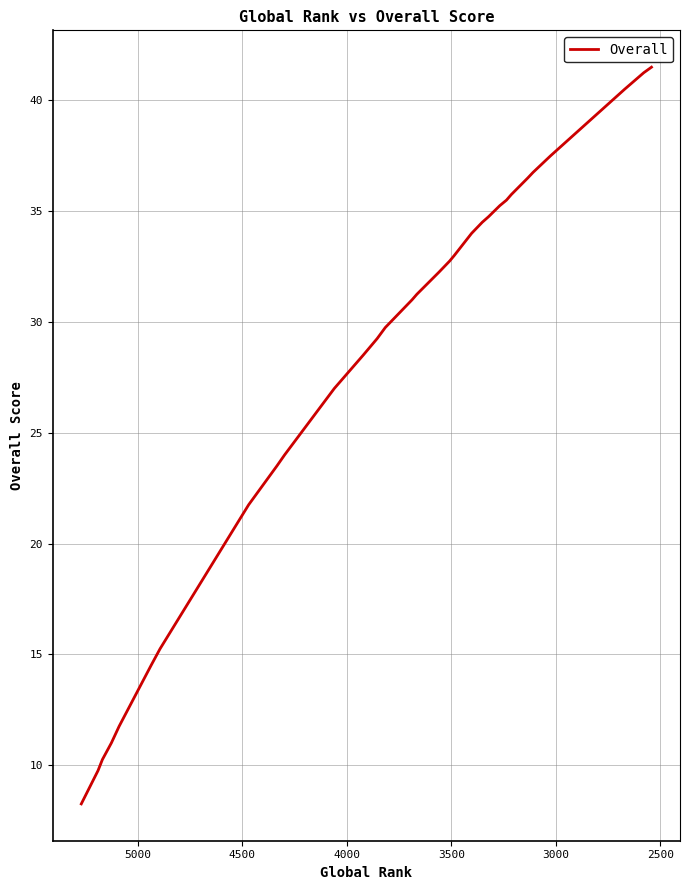

What is the value of the 13th point from the left?

34.8